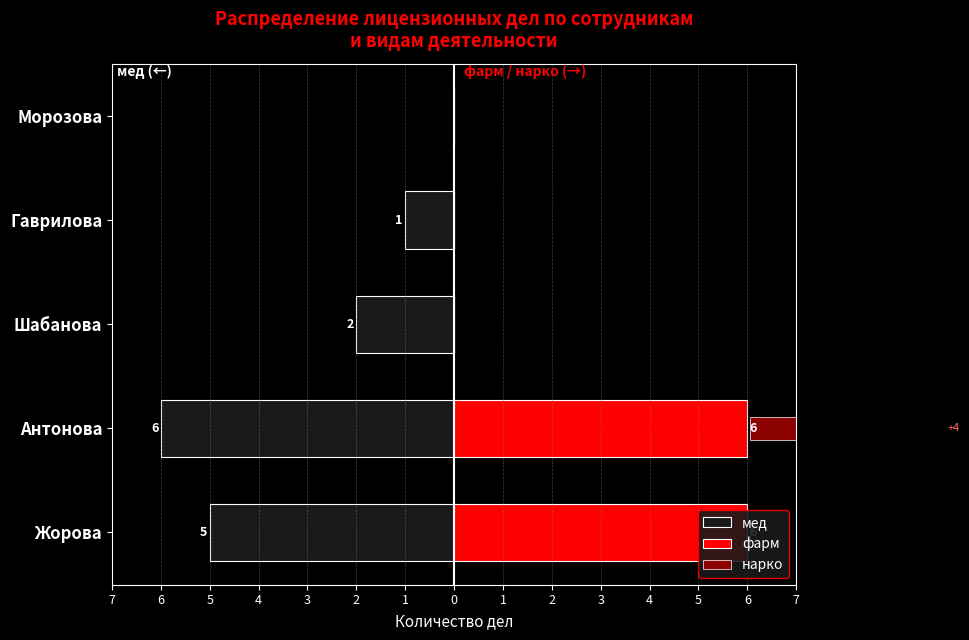

How many categories are shown in the chart?

5